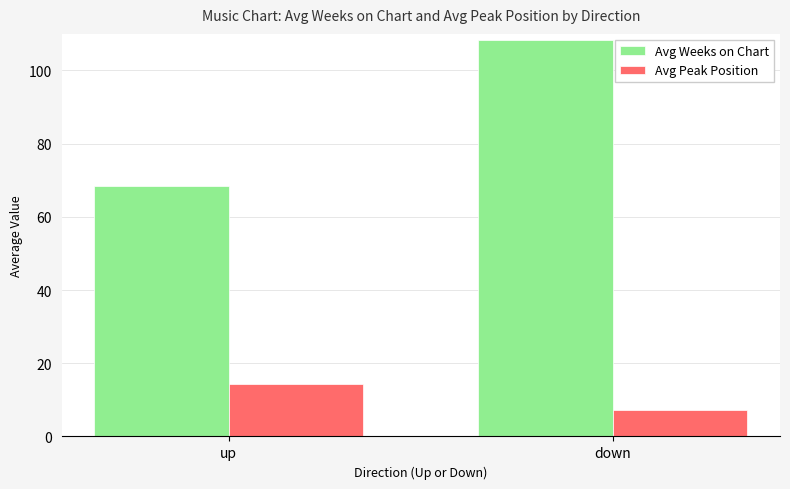

Which category has the highest value in the Avg Weeks on Chart series?

down